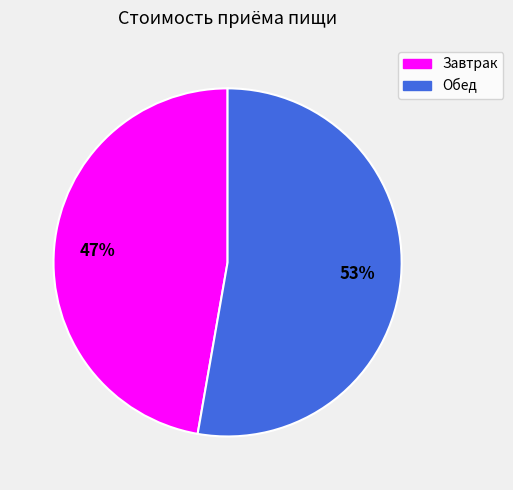

What is the smallest slice in the pie chart?

Завтрак